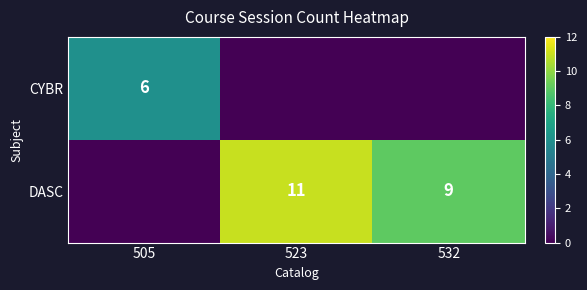

Which category has the lowest value across all series?

523